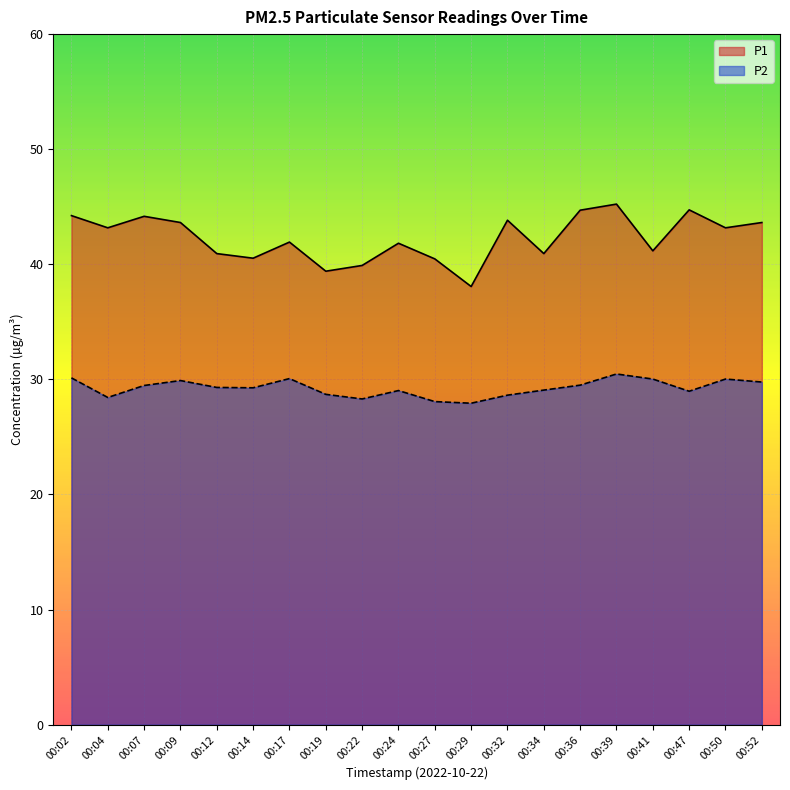

Count the number of categories in the chart.

20